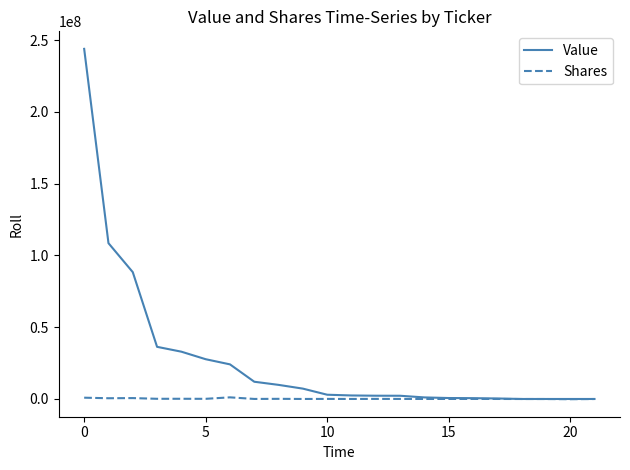

Rank the series by their average value, from highest to lowest.

Value, Shares